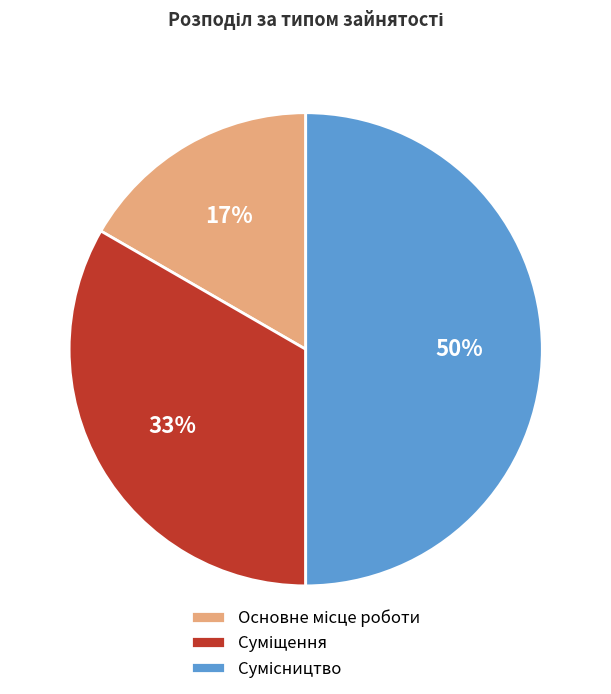

To the nearest percent, what is the difference between the largest and smallest slice percentages?

33%